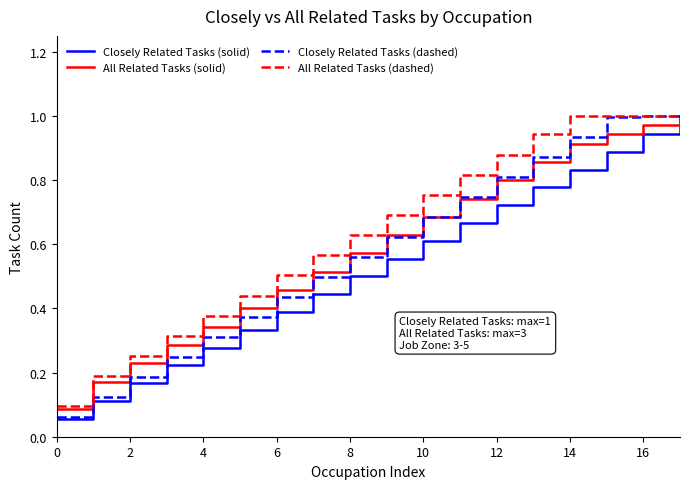

What is the sum of all All Related Tasks (dashed) values?

11.4